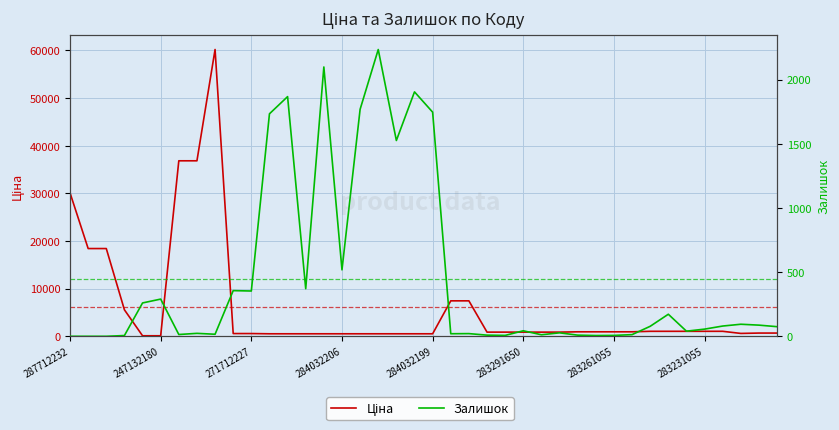

What position from the left is 14?

15